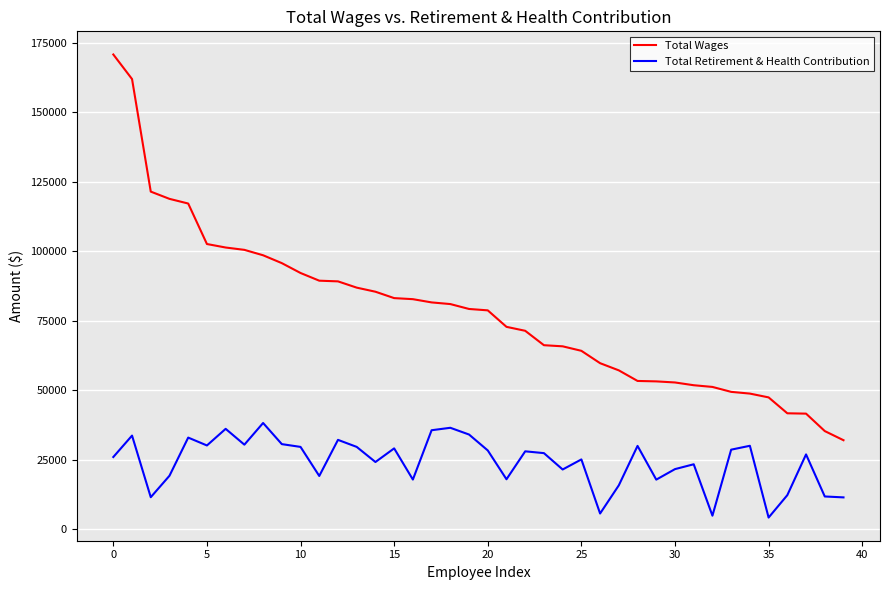

What is the highest value of the Total Wages series?

170714